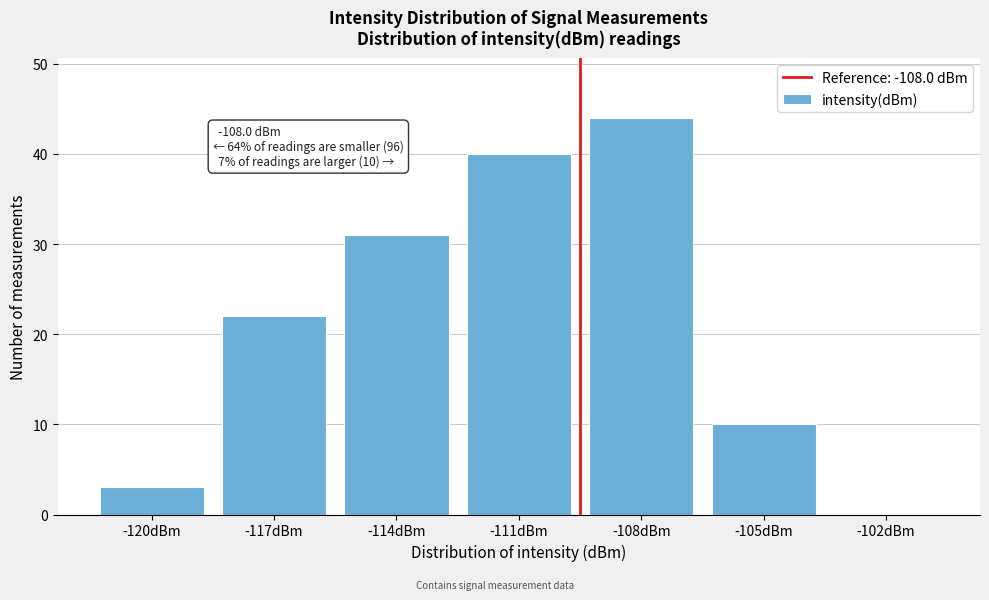

Reading right to left, transcribe all the data shown in this chart.

-102dBm=0	-105dBm=10	-108dBm=44	-111dBm=40	-114dBm=31	-117dBm=22	-120dBm=3